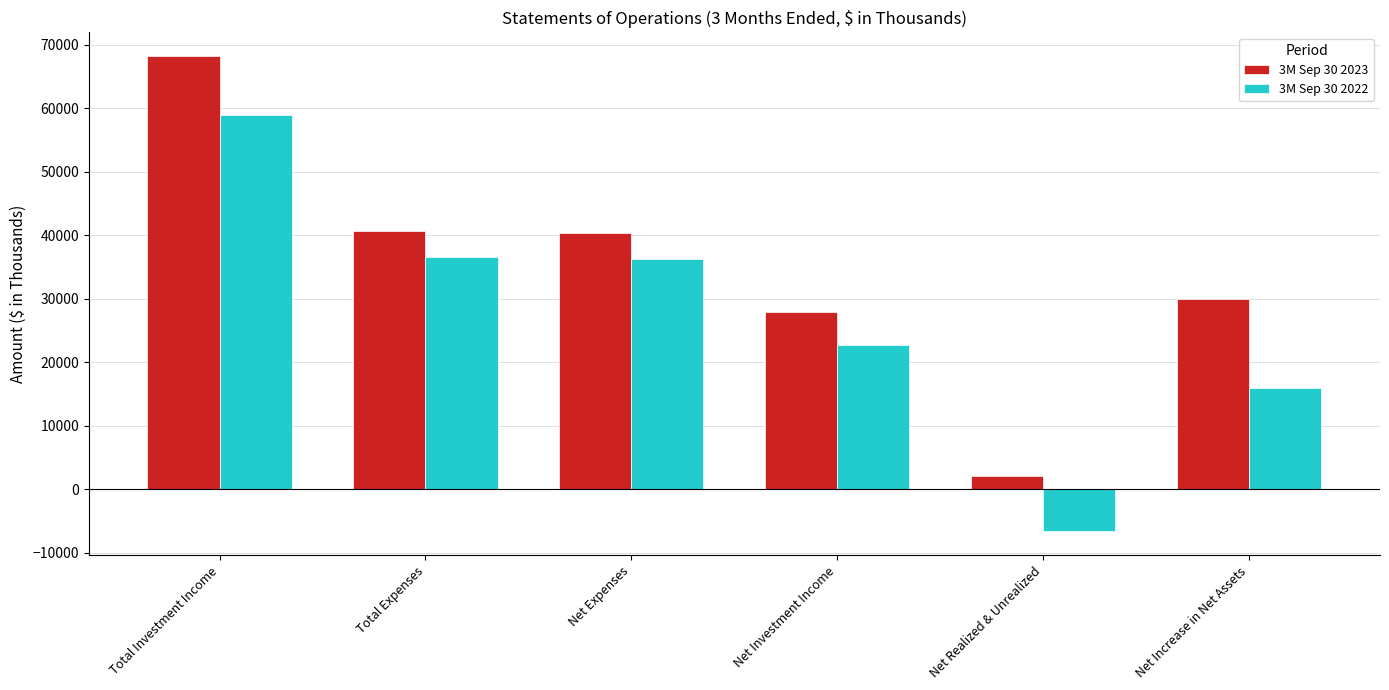

At Net Investment Income, list the series in order from smallest to largest.

3M Sep 30 2022, 3M Sep 30 2023